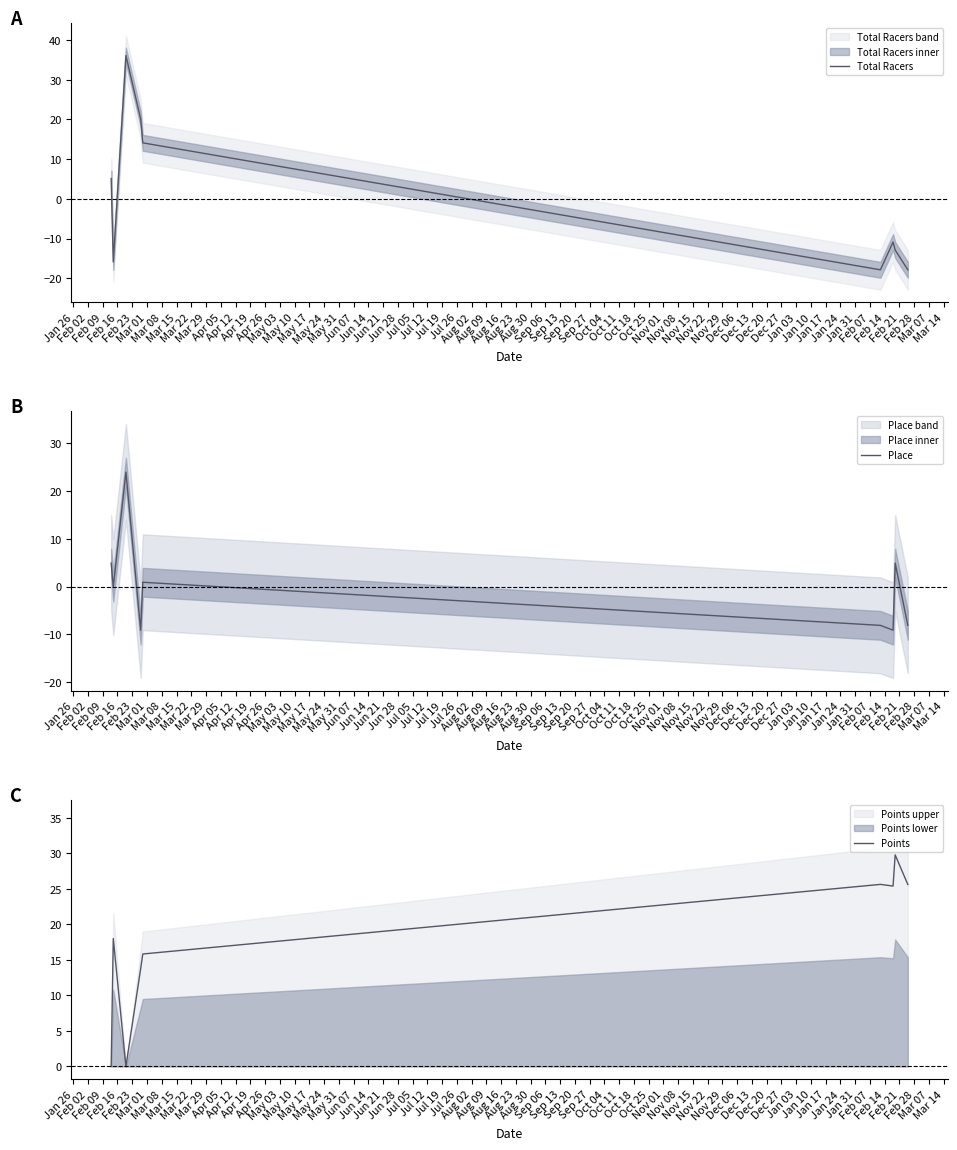

What is the lowest value of the Total Racers series?

-17.9